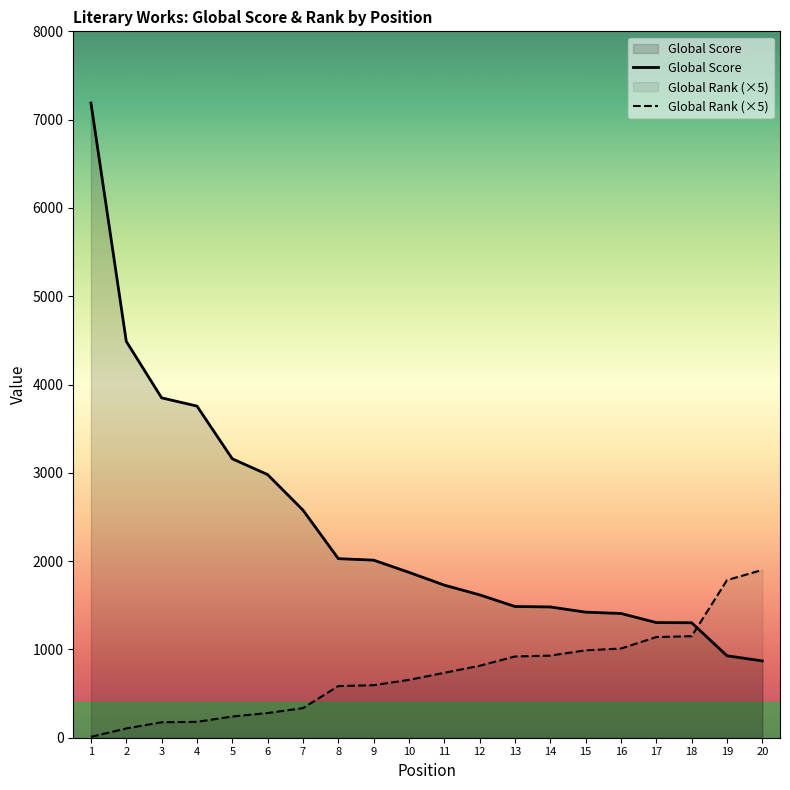

Which series has the largest total across all categories?

Global Score